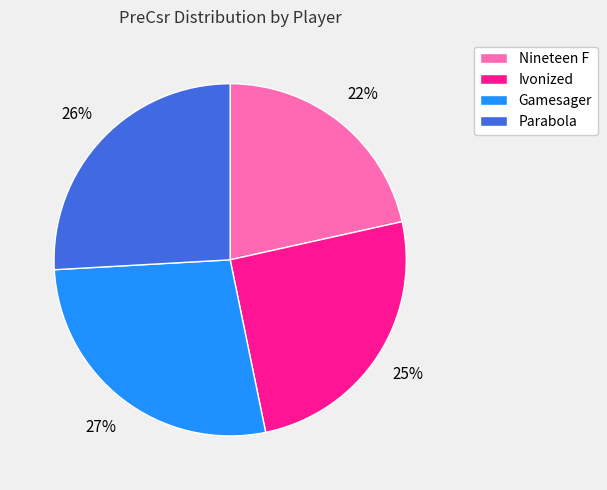

Is the sum of Gamesager and Parabola greater than half?

Yes